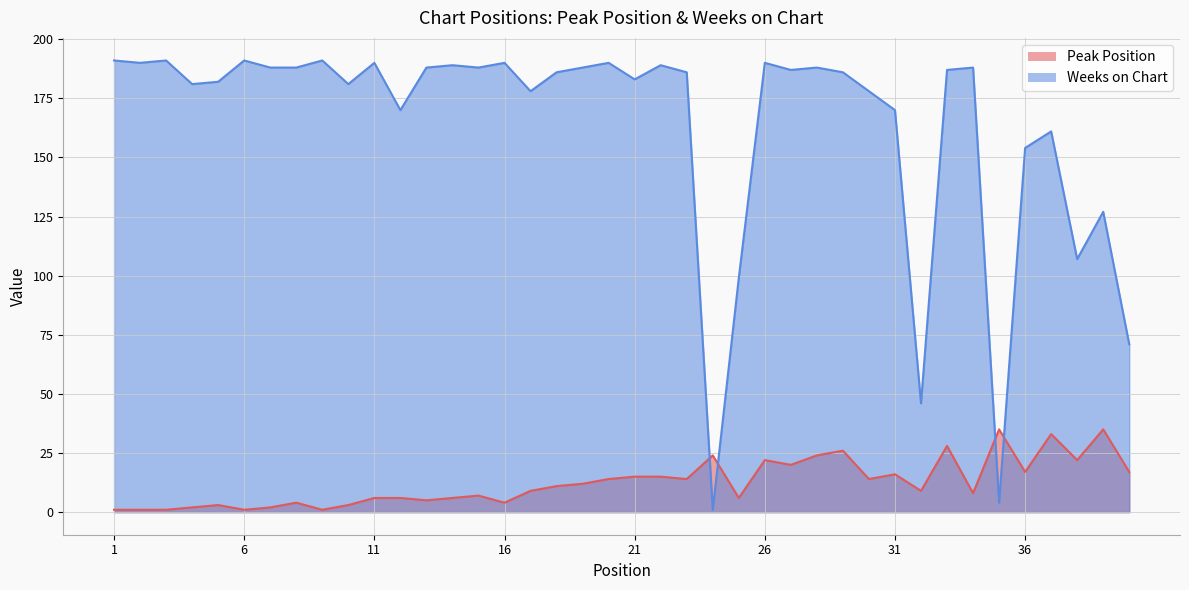

What is the value of the Peak Position point at the 37th from the left?

33